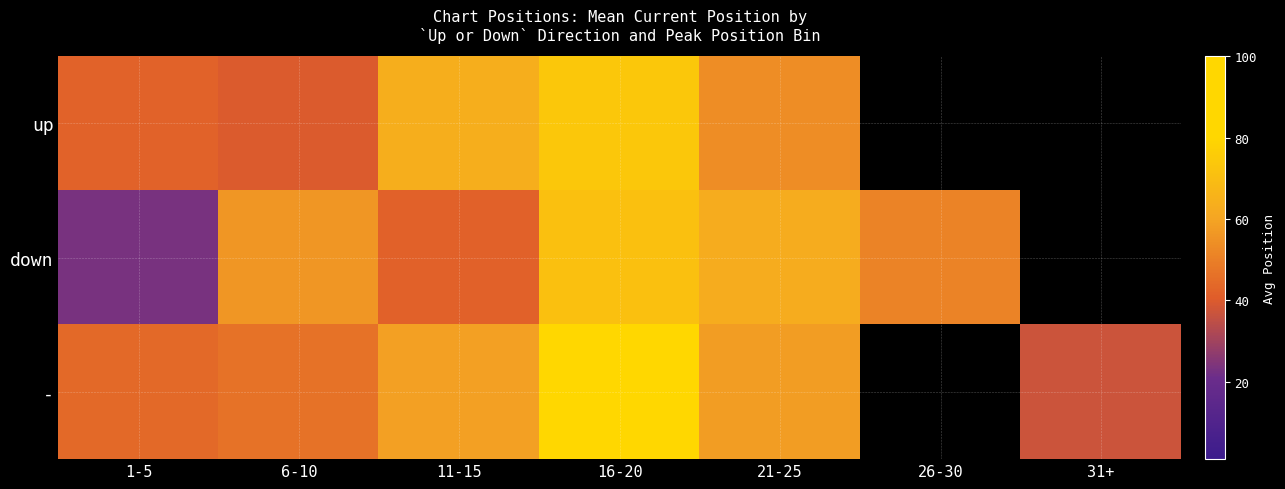

What is the smallest value displayed?

23.2